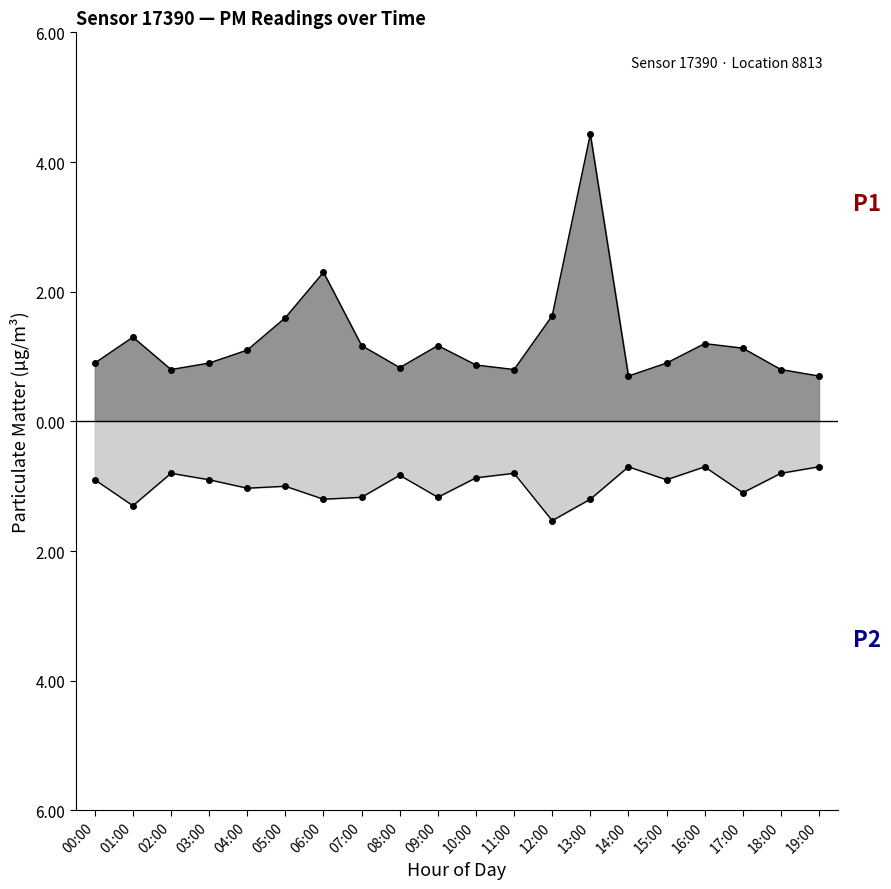

What is the difference between the maximum and second lowest values in the P2 series?

0.6